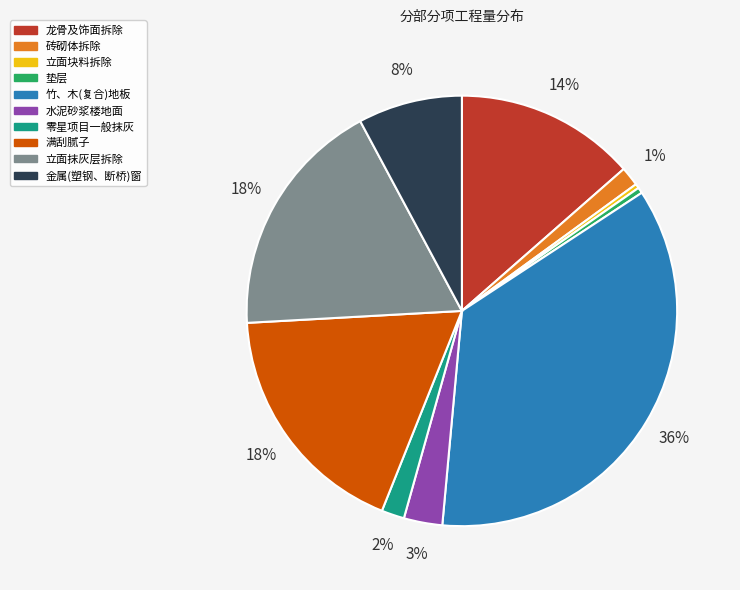

To the nearest percent, what is the combined percentage of 水泥砂浆楼地面 and 垫层?

3%